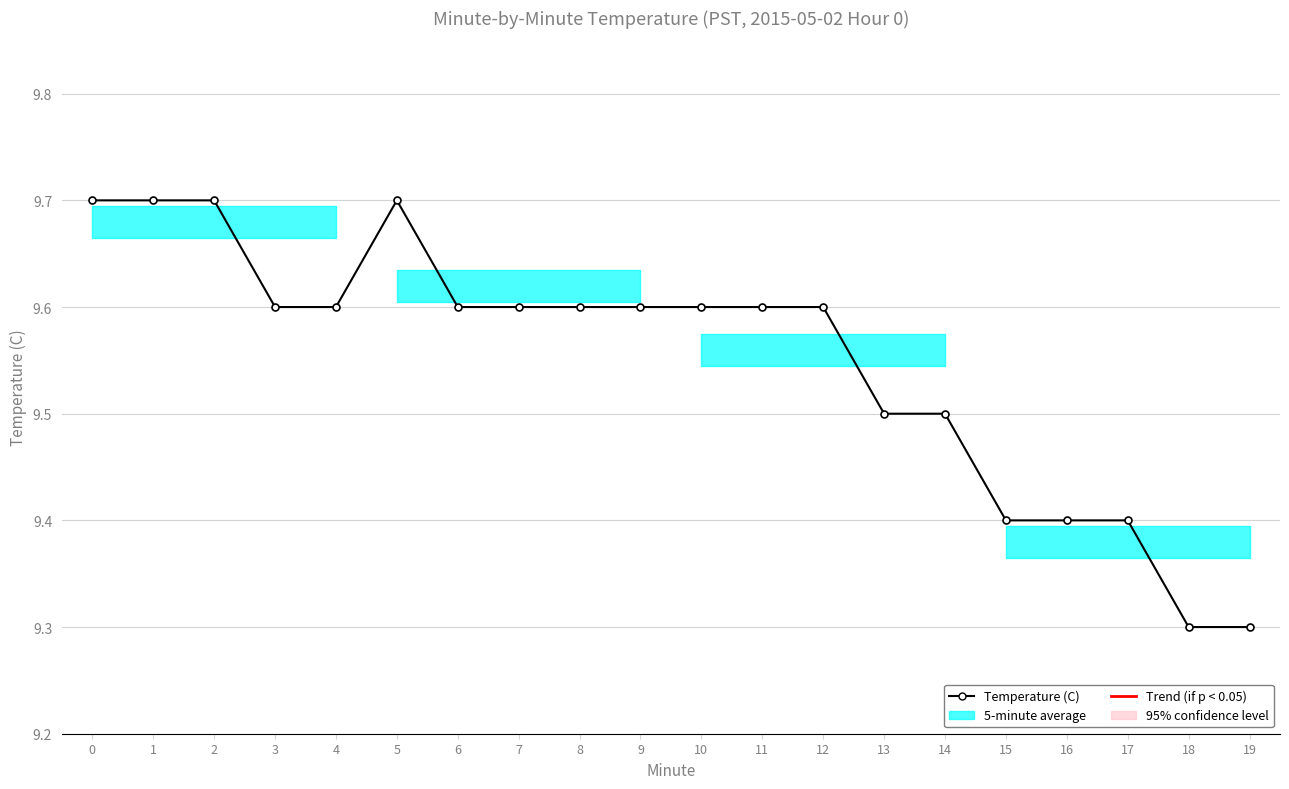

Reading left to right, transcribe all the data shown in this chart.

Temperature (C): 0=9.7	1=9.7	2=9.7	3=9.6	4=9.6	5=9.7	6=9.6	7=9.6	8=9.6	9=9.6	10=9.6	11=9.6	12=9.6	13=9.5	14=9.5	15=9.4	16=9.4	17=9.4	18=9.3	19=9.3
Trend (if p < 0.05): 0=9.7	1=9.7	2=9.7	3=9.7	4=9.7	5=9.6	6=9.6	7=9.6	8=9.6	9=9.6	10=9.5	11=9.5	12=9.5	13=9.5	14=9.5	15=9.4	16=9.4	17=9.4	18=9.4	19=9.4